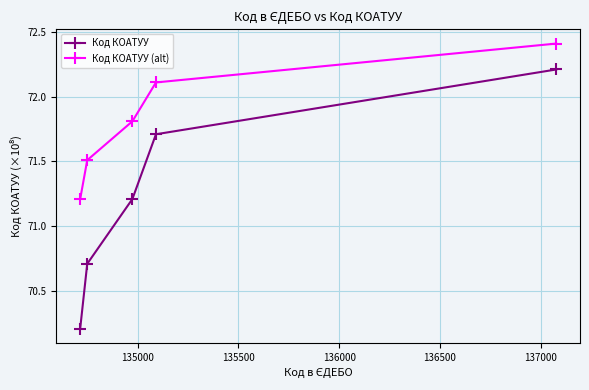

Does the chart have visible grid lines?

Yes